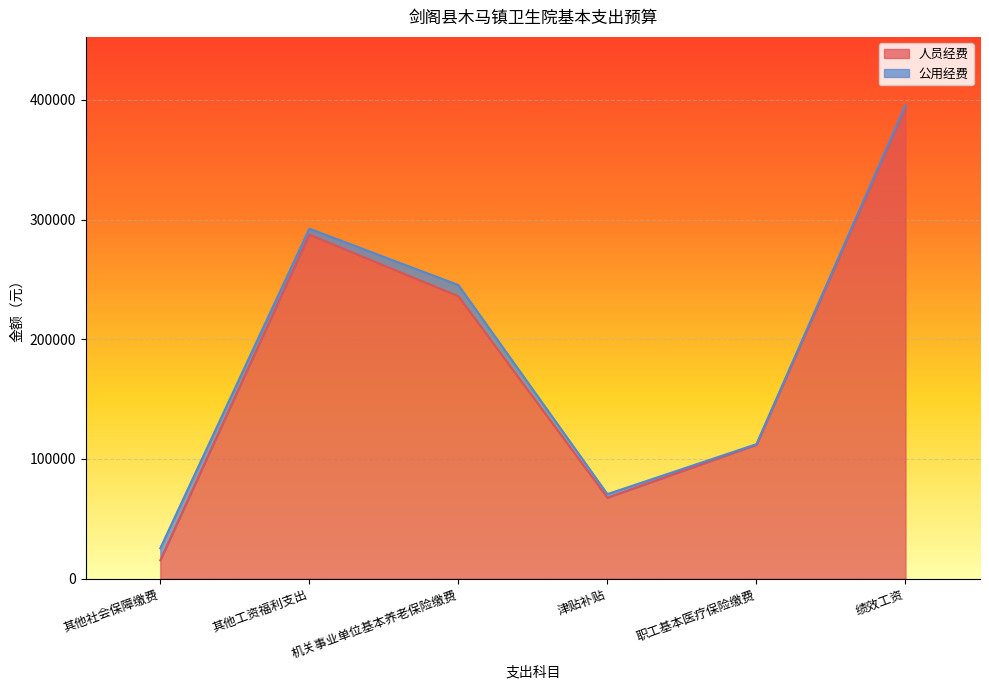

At which category does the chart reach its minimum across all series?

其他社会保障缴费